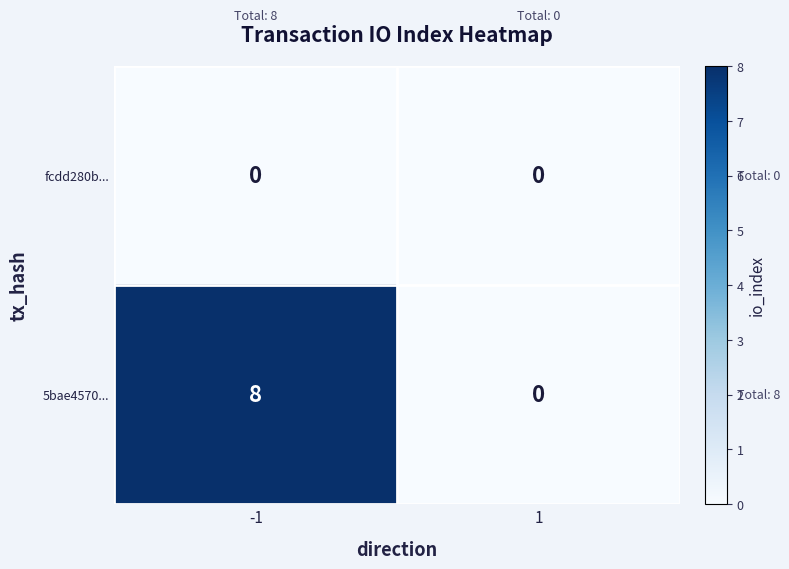

Rank the series by their average value, from lowest to highest.

fcdd280b..., 5bae4570...